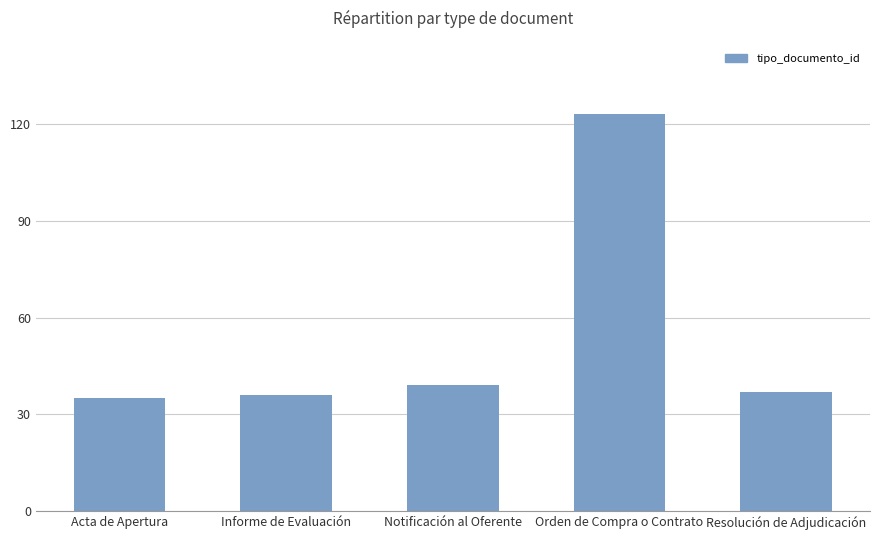

True or false: the data shows 9 at Informe de Evaluación.

False